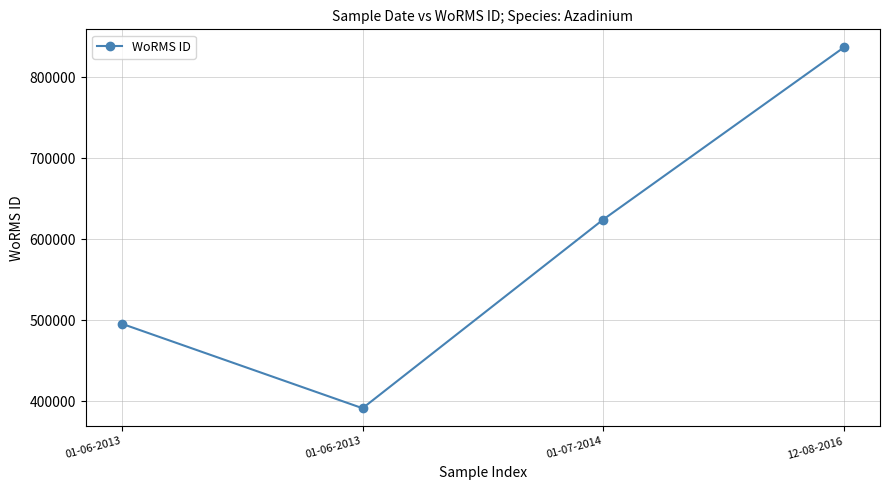

True or false: the data shows 125915 at 01-07-2014.

False